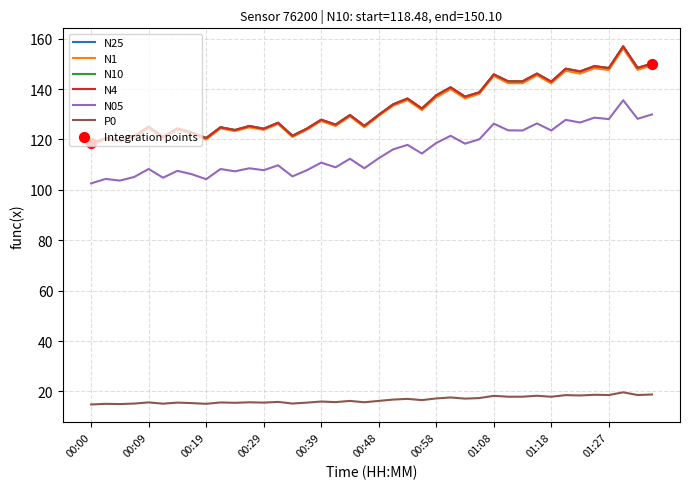

Which series has the largest range (max minus min)?

N10